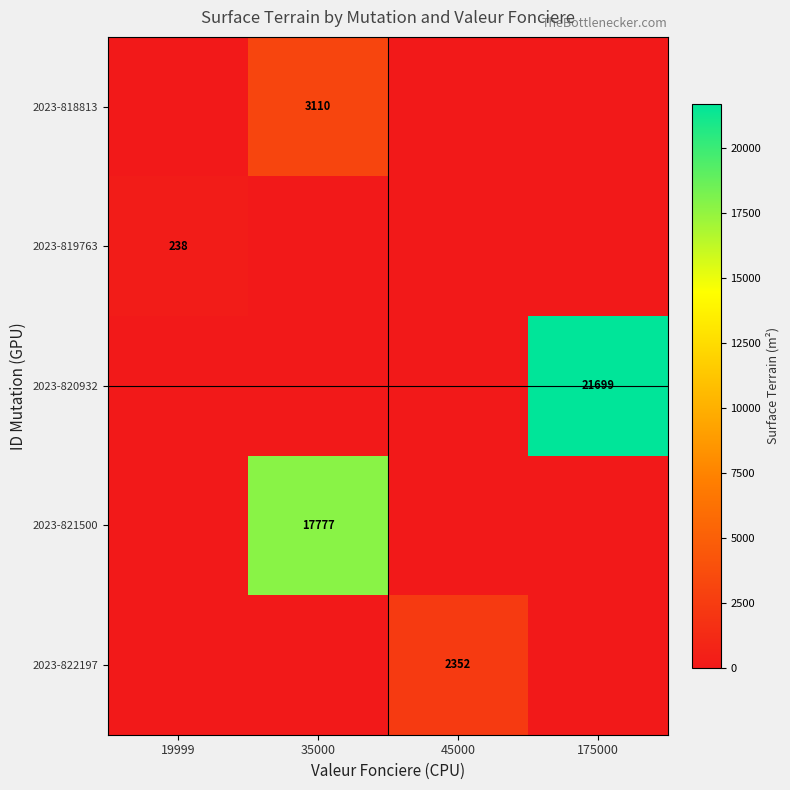

The 2023-818813 series shows 1775 at 35000. True or false?

False